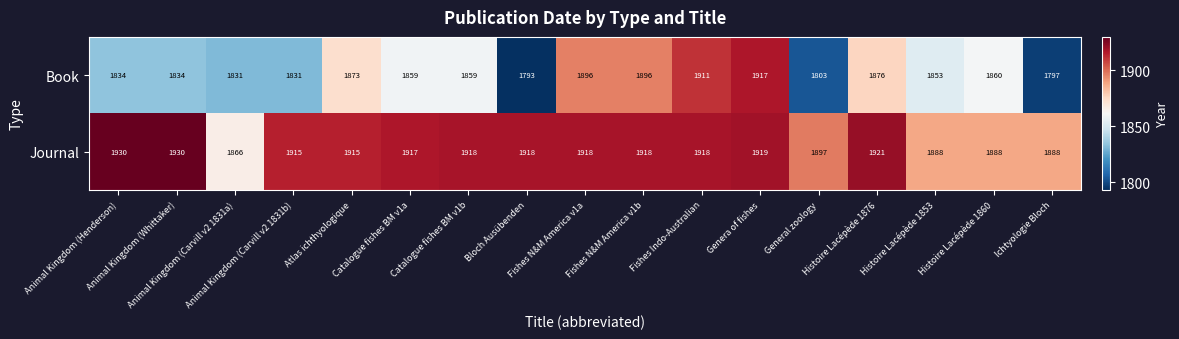

What is the average value of the Book series?

1854